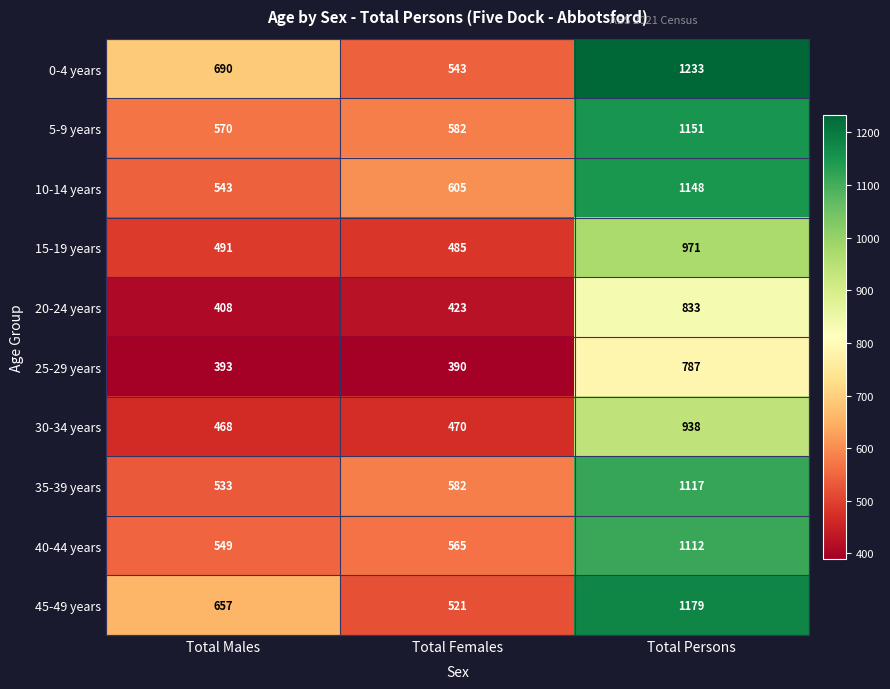

Which series changed the most between Total Females and Total Persons?

0-4 years